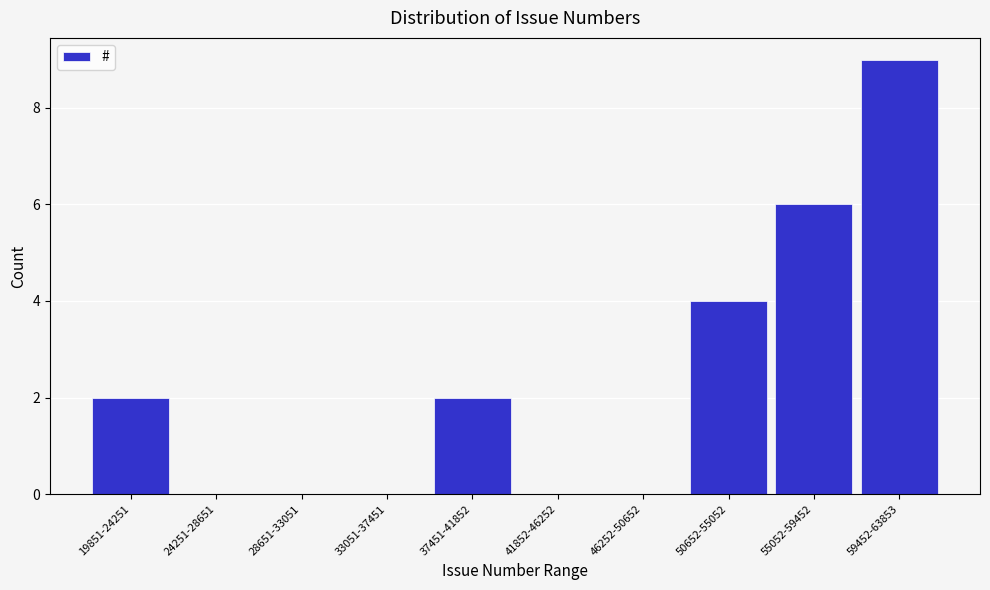

Reading left to right, what are all the values shown in this chart?

19851-24251=2	24251-28651=0	28651-33051=0	33051-37451=0	37451-41852=2	41852-46252=0	46252-50652=0	50652-55052=4	55052-59452=6	59452-63853=9